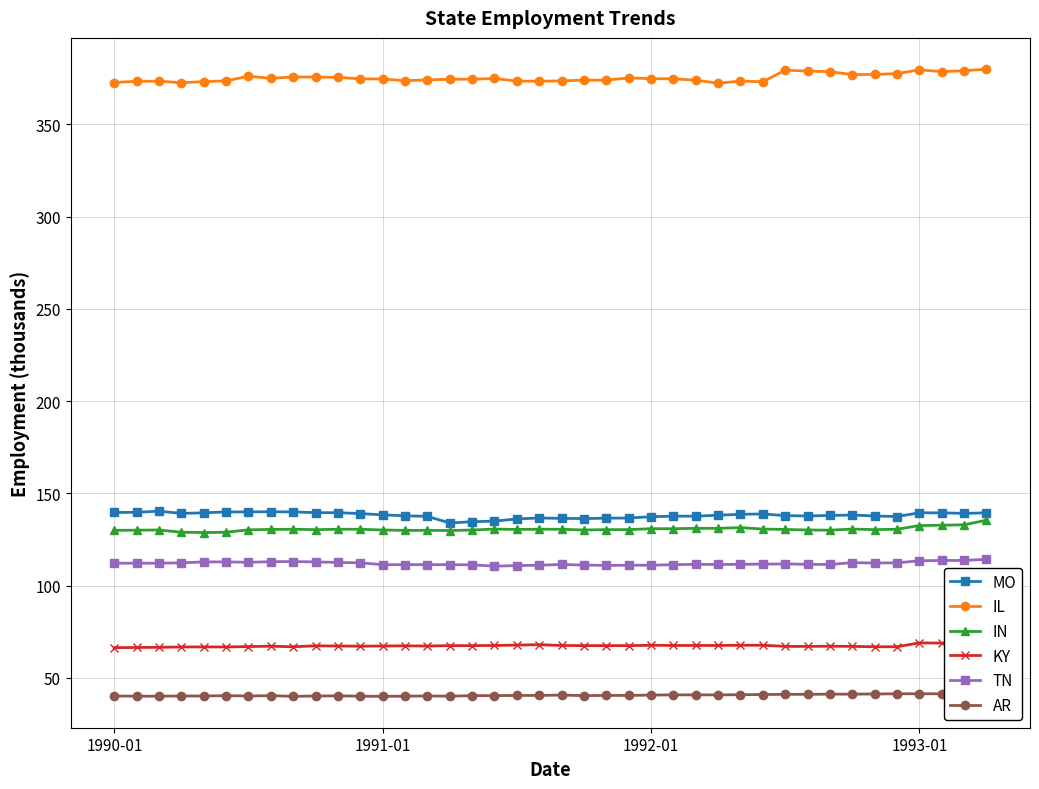

True or false: MO and IL intersect in this chart.

False